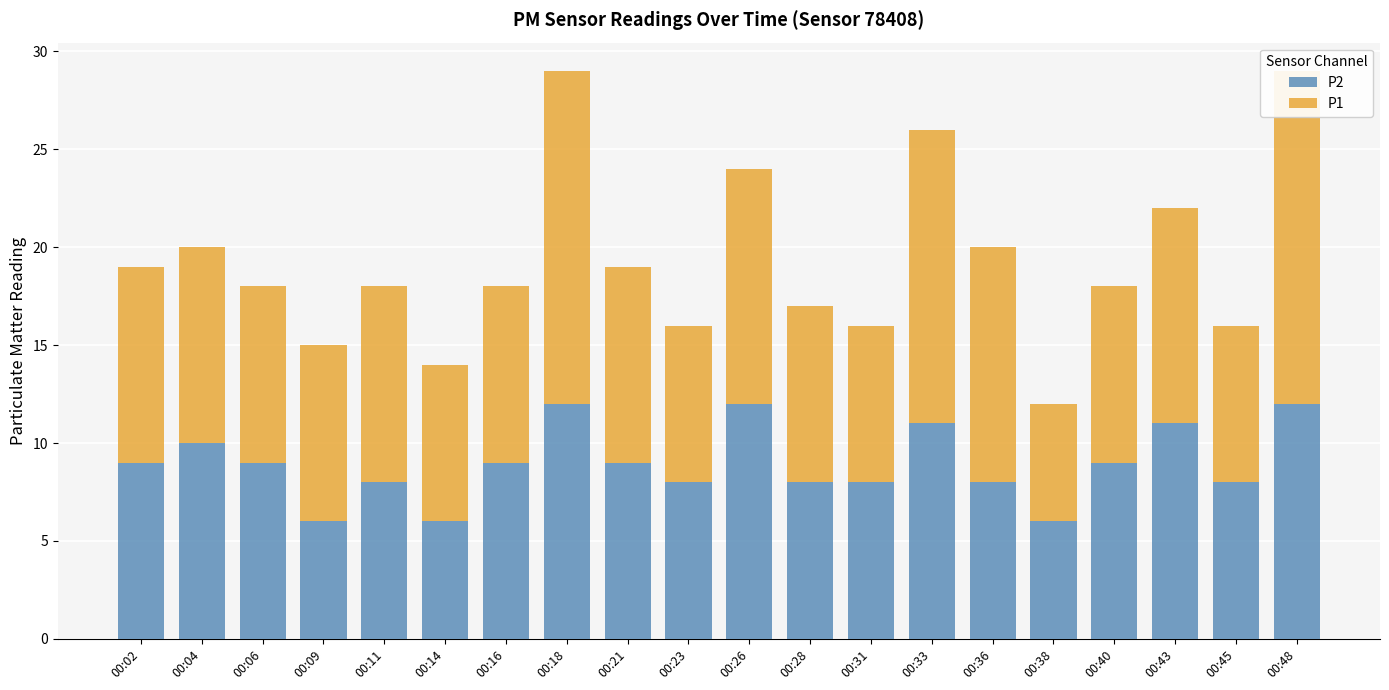

Reading left to right, extract all data points from this chart.

P2: 9	10	9	6	8	6	9	12	9	8	12	8	8	11	8	6	9	11	8	12
P1: 10	10	9	9	10	8	9	17	10	8	12	9	8	15	12	6	9	11	8	17